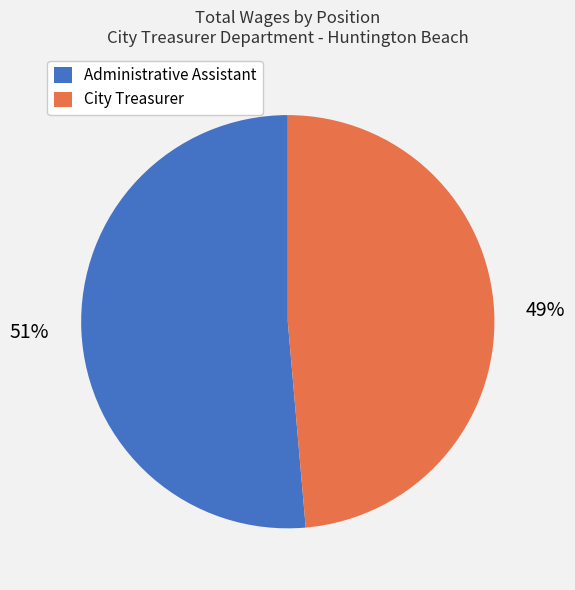

Between City Treasurer and Administrative Assistant, which is larger?

Administrative Assistant